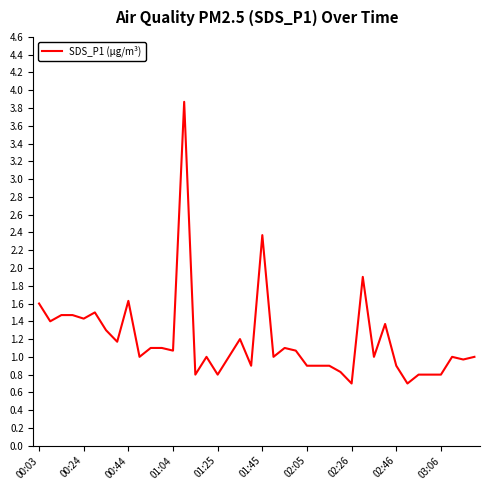

What is the minimum value shown in the chart?

0.7